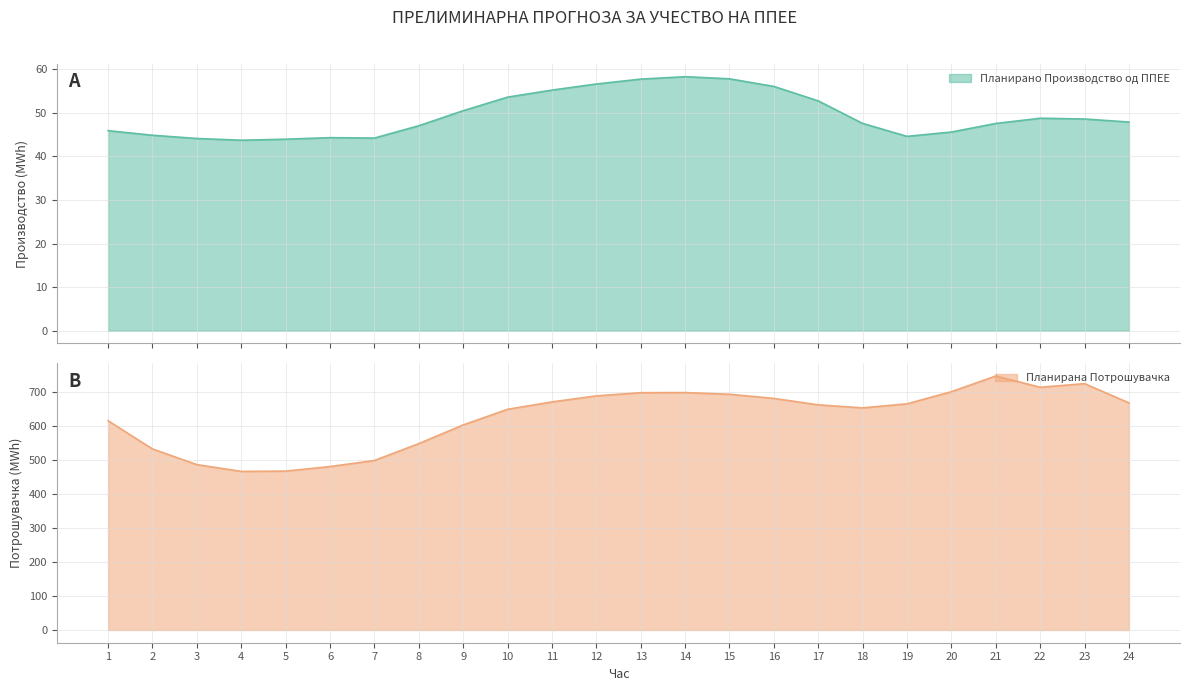

How many values in the Планирано Производство од ППЕЕ series exceed 47?

15